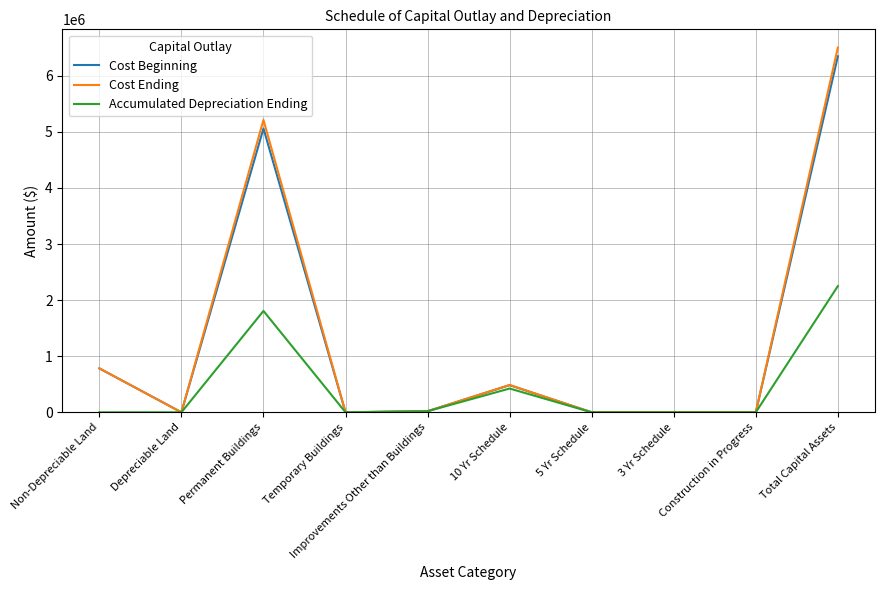

What is the maximum value shown in the chart?

6503060